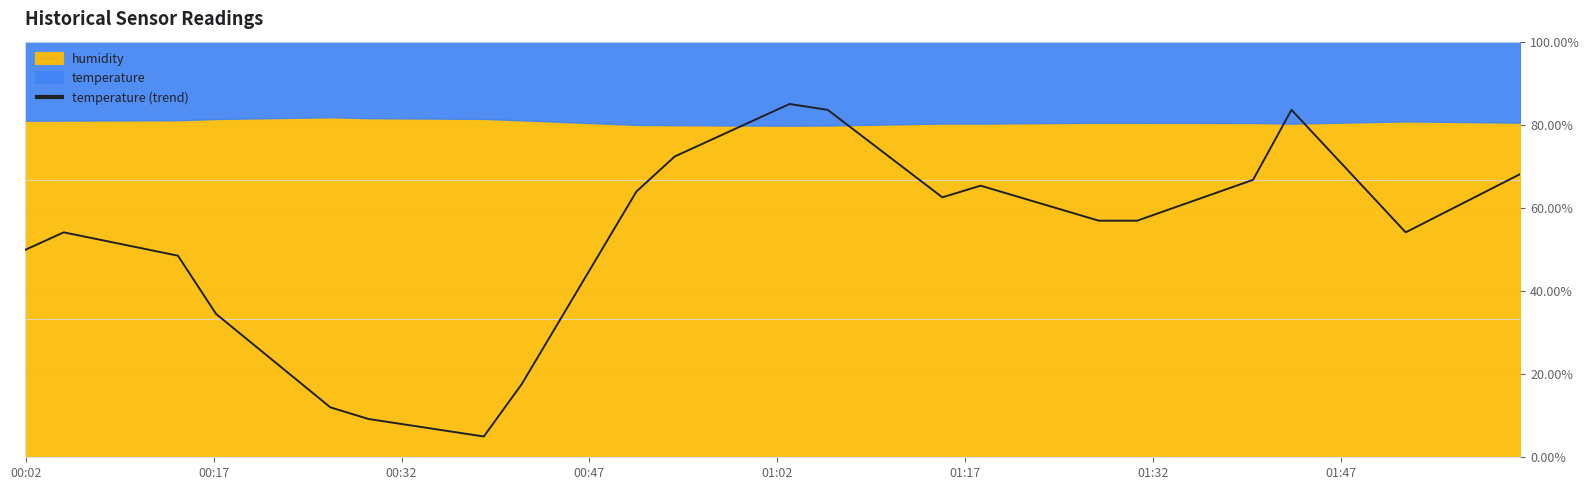

How many lines are shown in the chart?

1